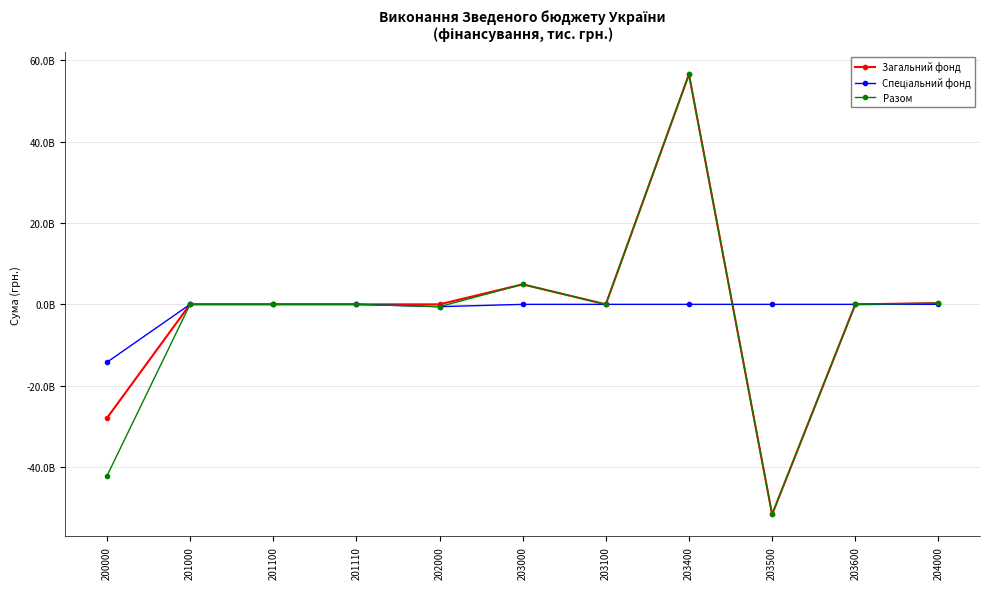

What is the sum of the Загальний фонд values at 204000 and 201000?

296492912.6